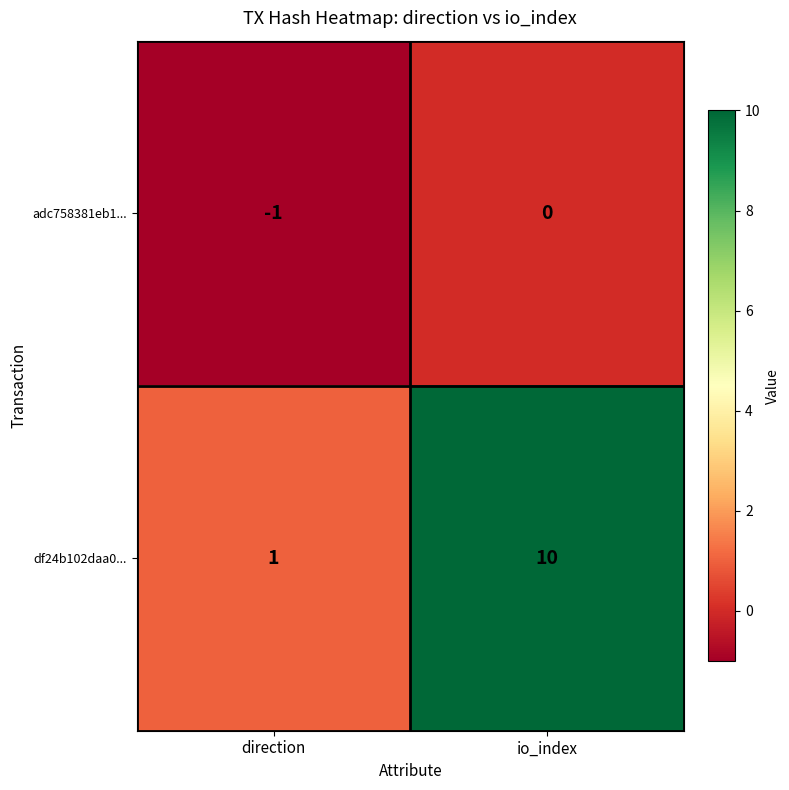

At which category is the sum across all series the highest?

io_index